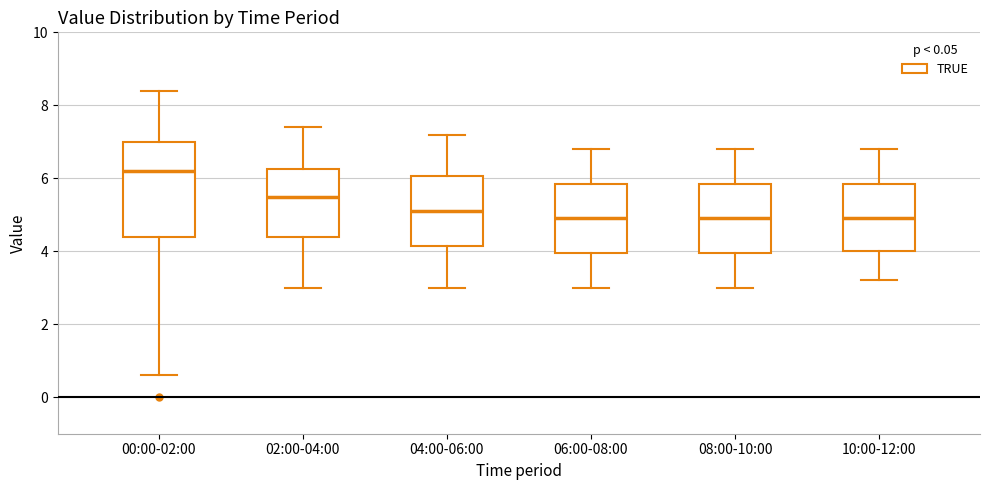

Which box has the highest median line?

00:00-02:00